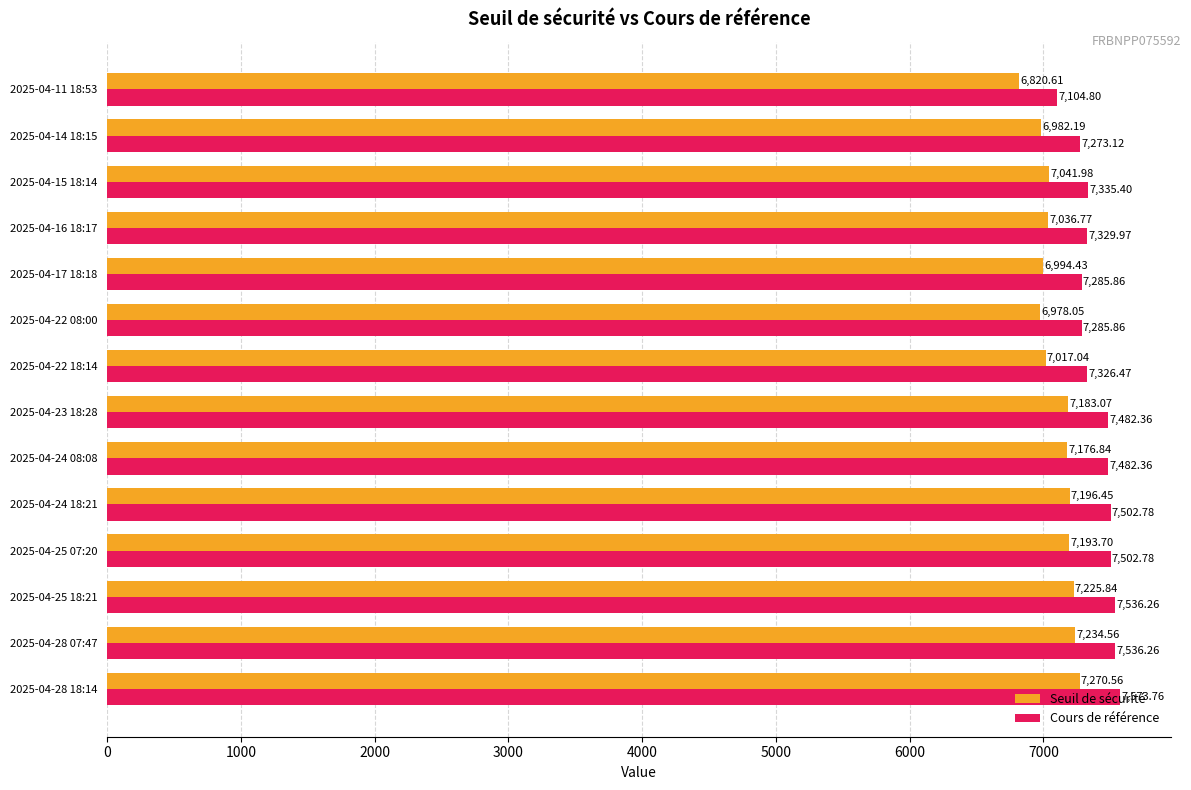

Which series has the largest total across all categories?

Cours de référence